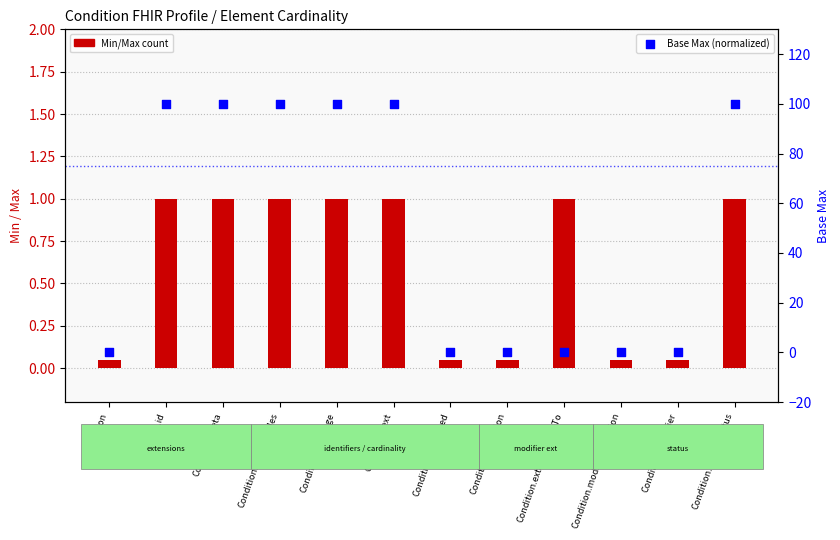

Which has a higher value, Condition.id or Condition.language?

Condition.id